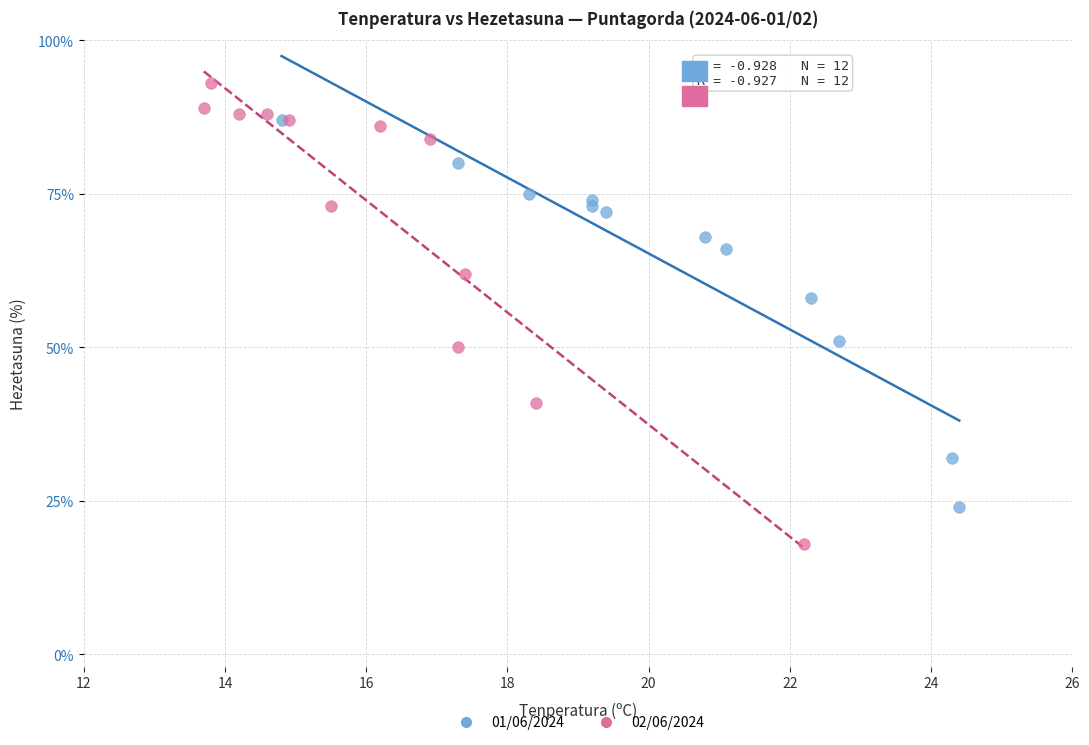

What are all the series names shown in the legend?

01/06/2024, 02/06/2024